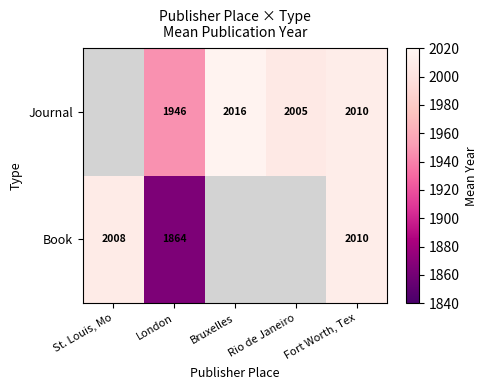

At London, list the series in order from smallest to largest.

Book, Journal